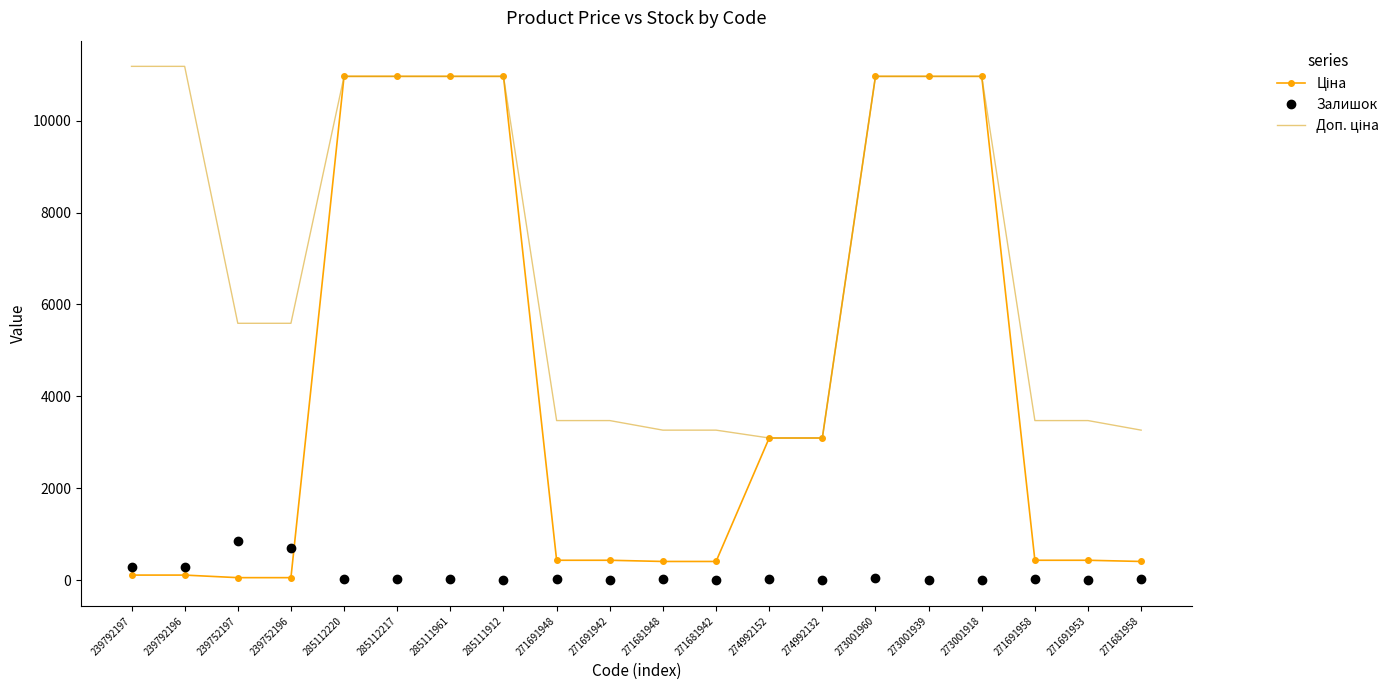

Is it true that Залишок equals 30.0 at 271681948?

True